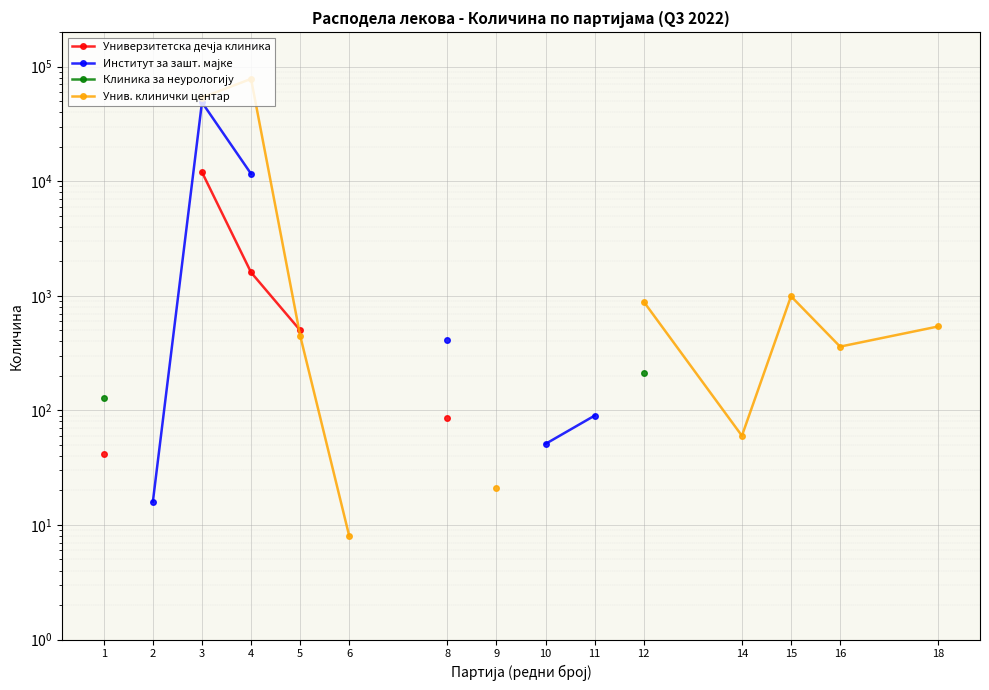

At how many categories does at least one series exceed 29767?

2